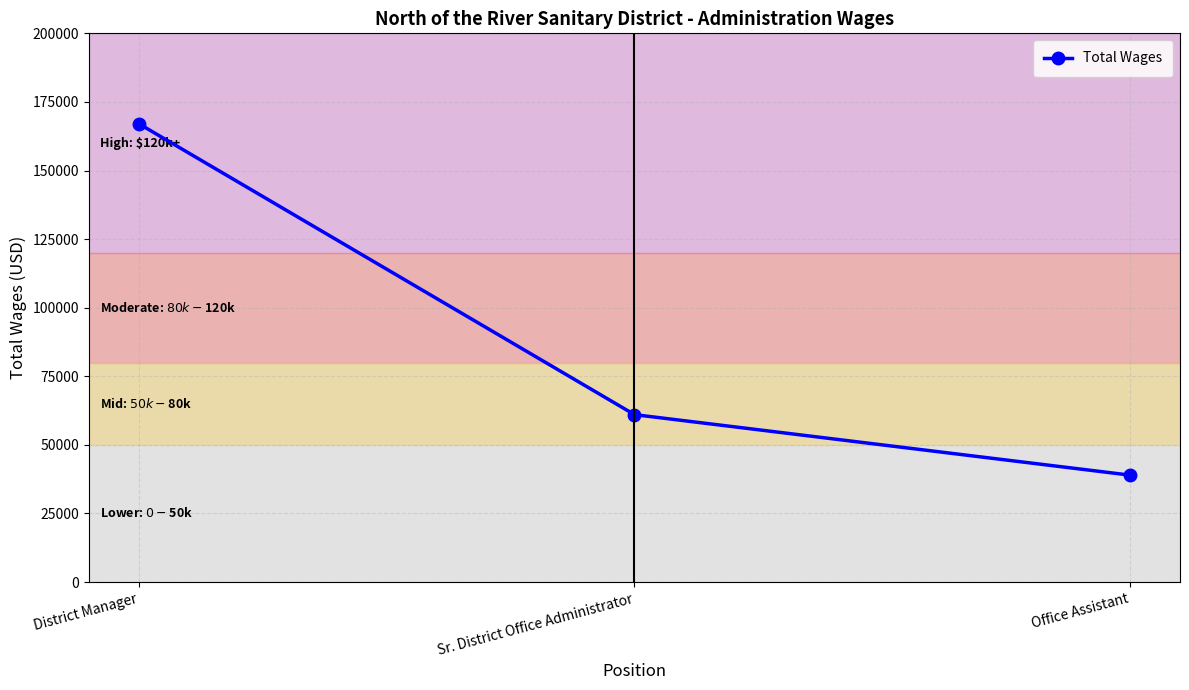

Count the number of categories in the chart.

3